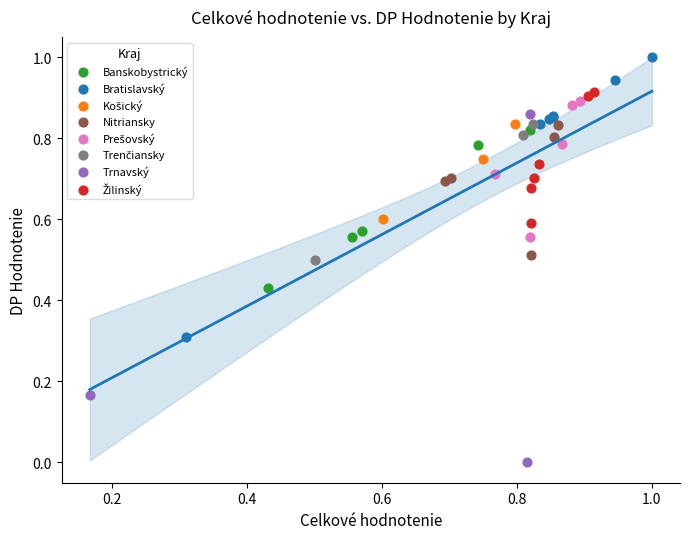

Which series has the widest spread of Y values?

Trnavský